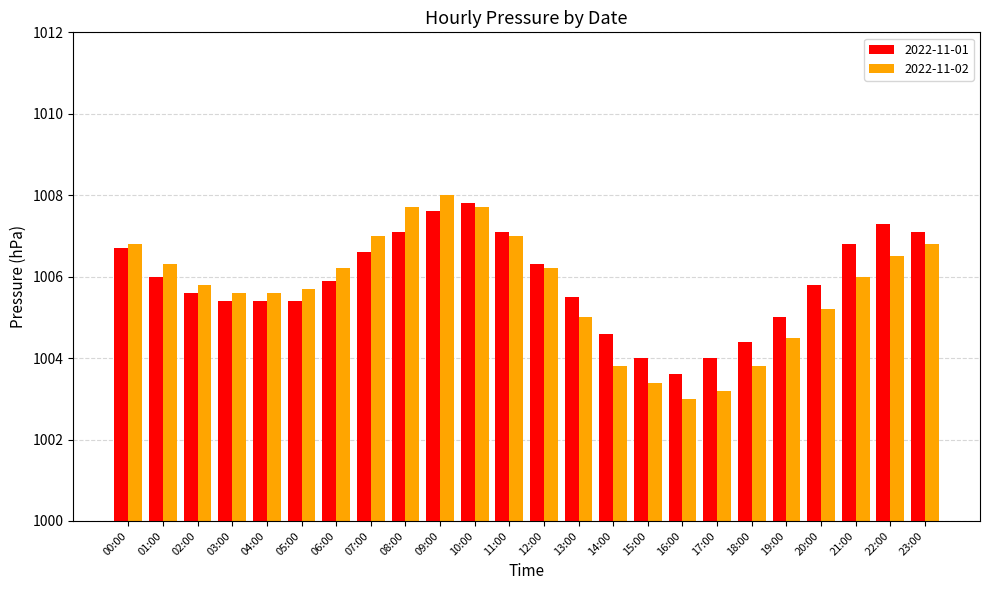

Which label corresponds to the smallest value in the chart?

16:00